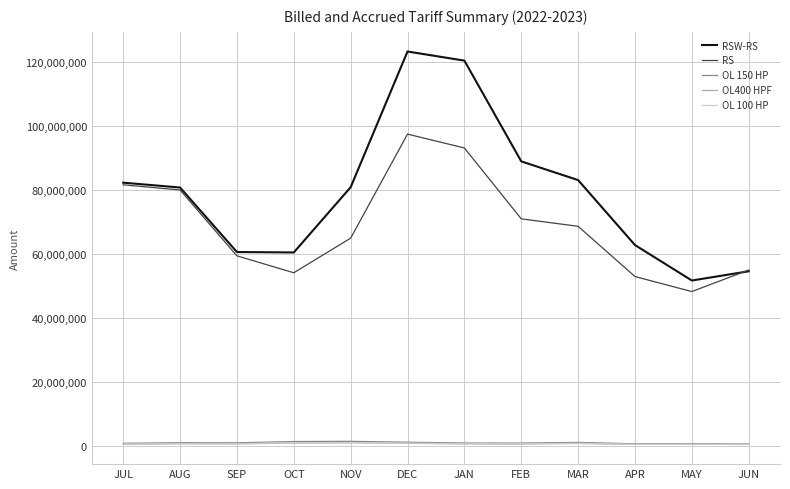

True or false: OL 100 HP and RS cross at least once.

False